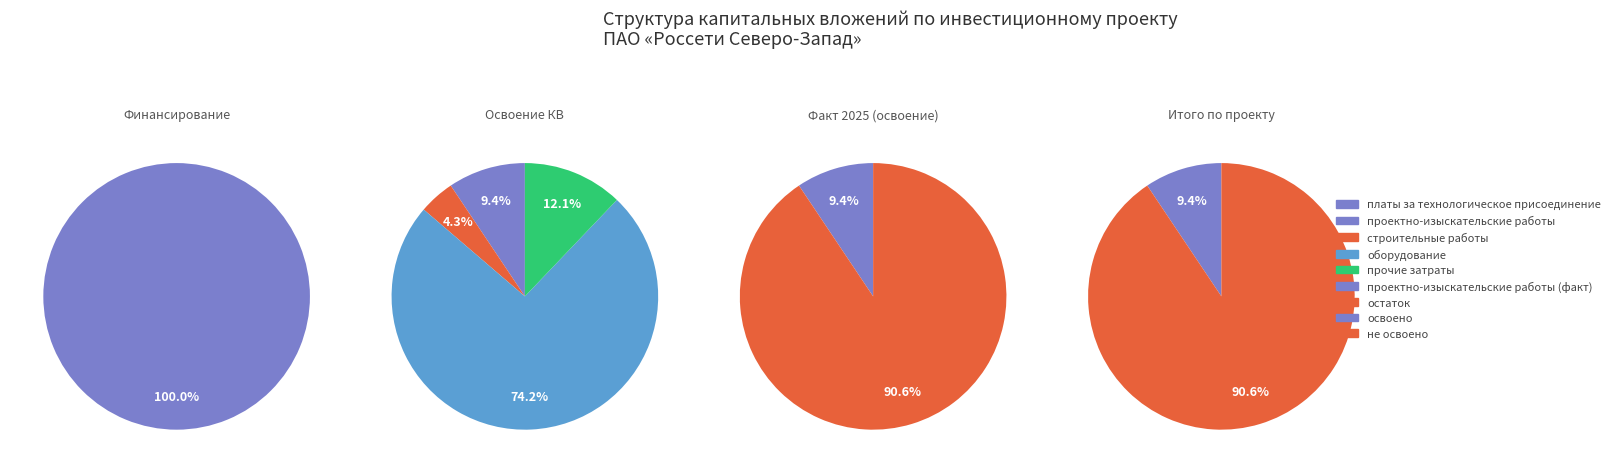

Do строительные работы, реконструкция, монтаж and проектно-изыскательские работы together represent more than half of the pie?

No